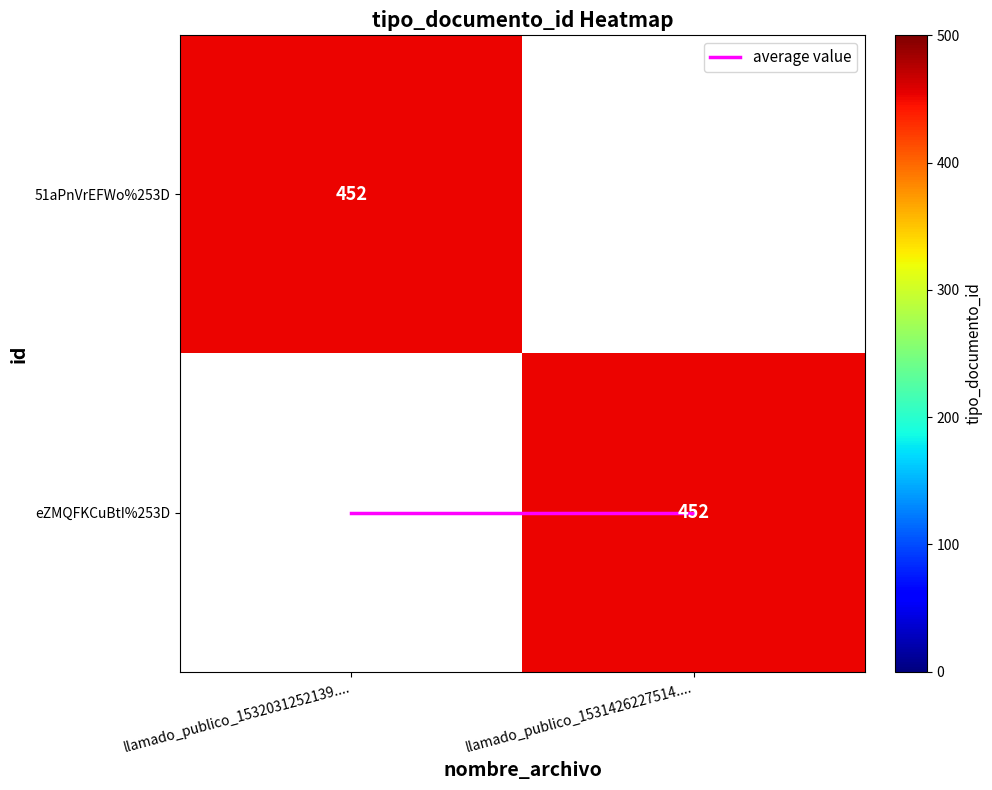

The average value series shows 1.6 at llamado_publico_1531426227514..... True or false?

False